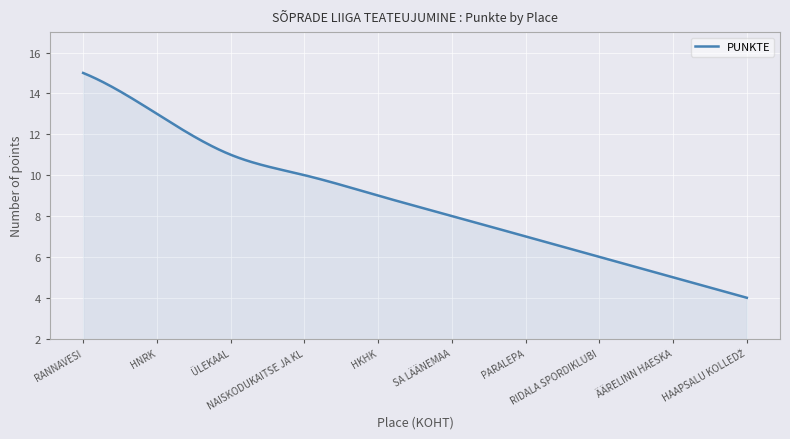

What is the greatest value displayed?

15.0